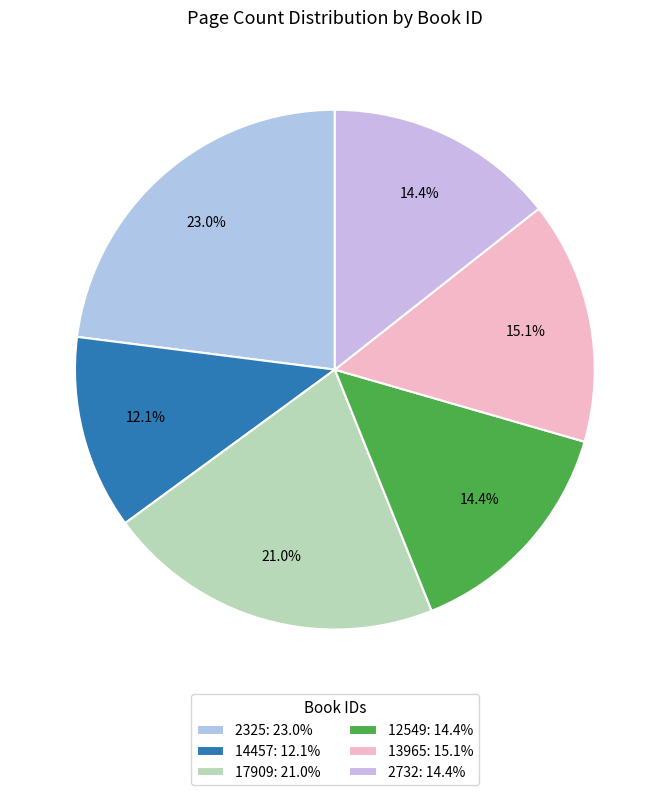

Between 17909 and 2325, which is larger?

2325